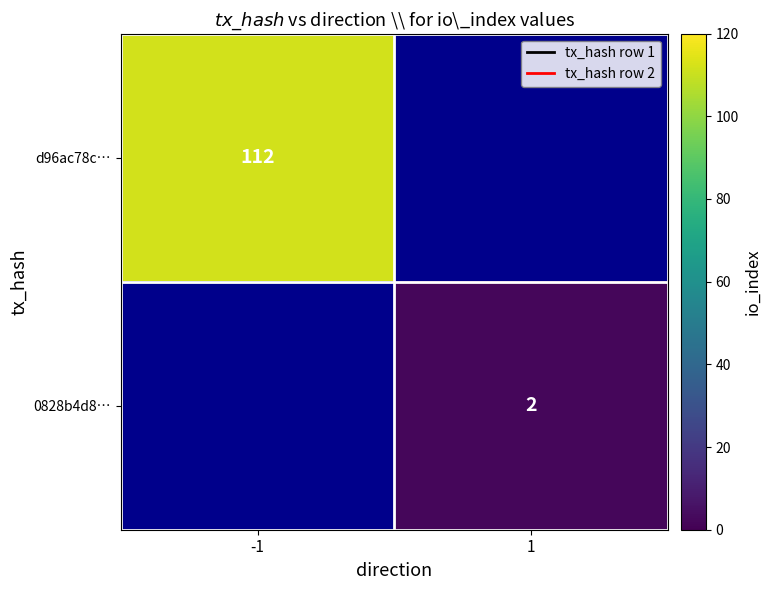

True or false: d96ac78c… has a value of 112 at -1.

True